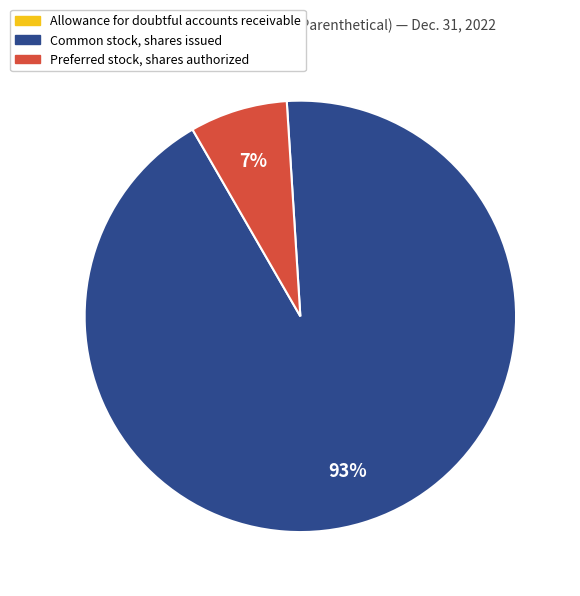

Which category has the biggest portion of the pie?

Common stock, shares issued